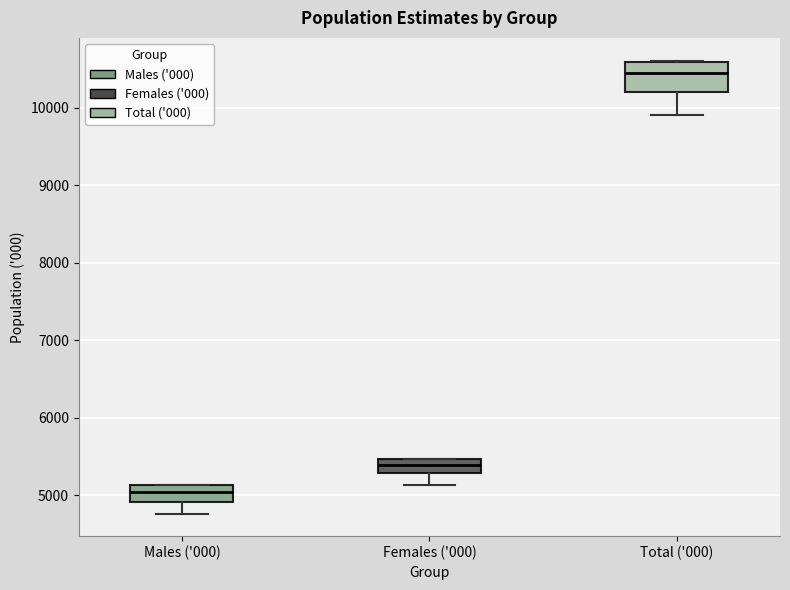

Reading left to right, read every box against the y-axis: the position of its median line, the range the box covers, and the ends of its whiskers. The values are not printed on the chart, so give them approximately, as read against the axis.

Males ('000): median 5000, box 4900 to 5100, whiskers 4800 to 5100
Females ('000): median 5400, box 5300 to 5500, whiskers 5100 to 5500
Total ('000): median 10400, box 10200 to 10600, whiskers 9900 to 10600